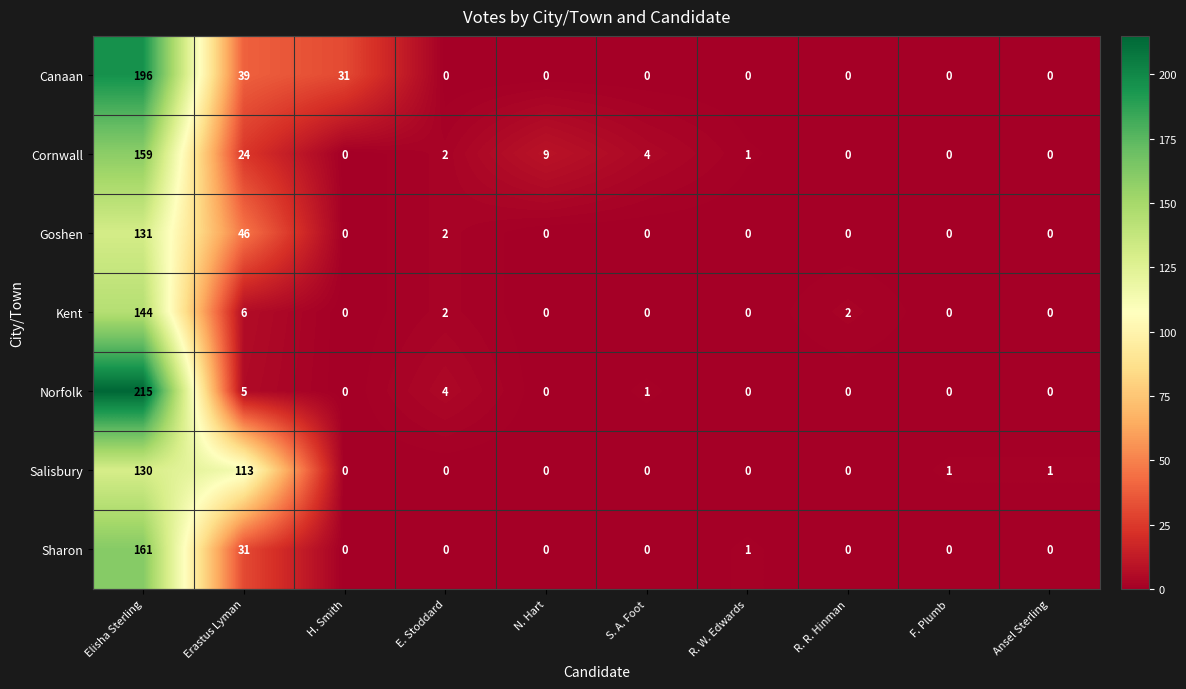

How many categories are shown in the chart?

10